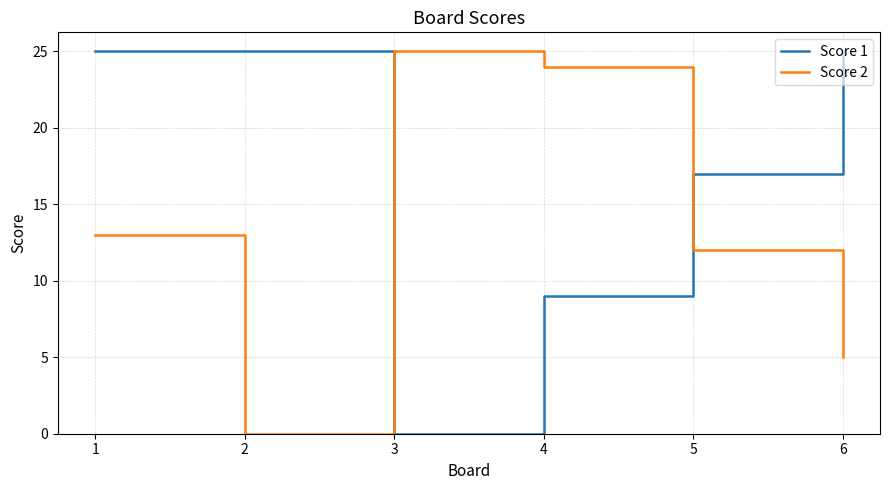

List the series in order of their overall mean, lowest first.

Score 2, Score 1